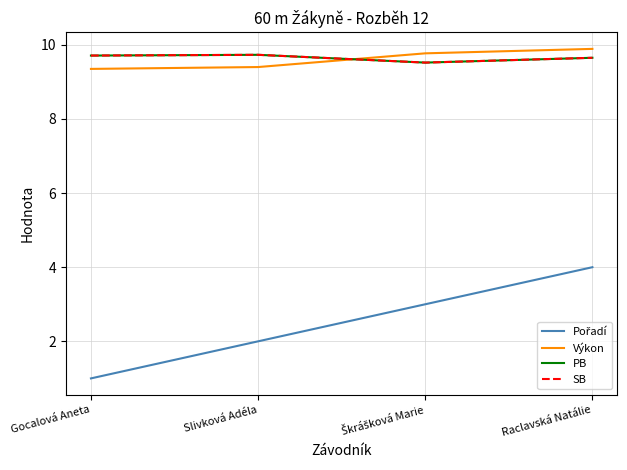

Where is SB nearest to the value 9?

Škrášková Marie